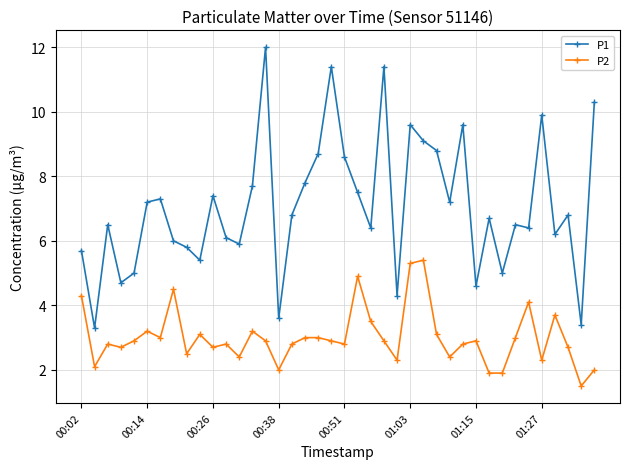

List the series in order of their peak value, lowest first.

P2, P1